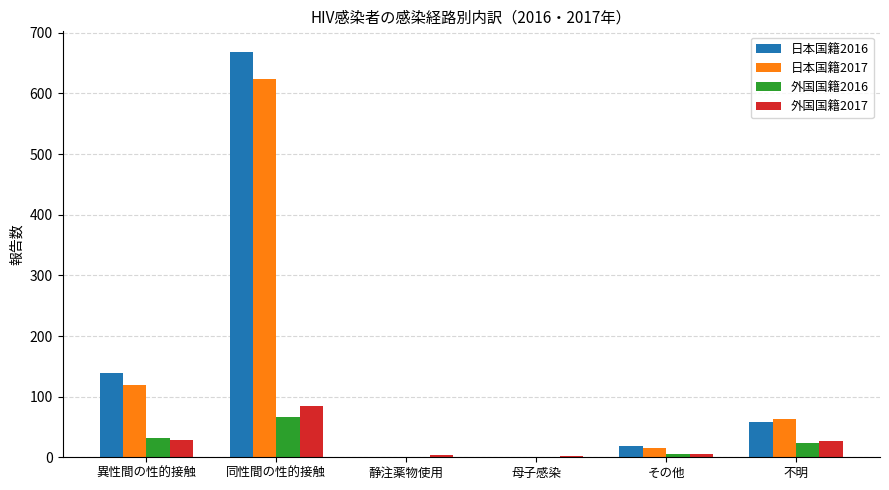

Does the chart contain stacked bars?

No